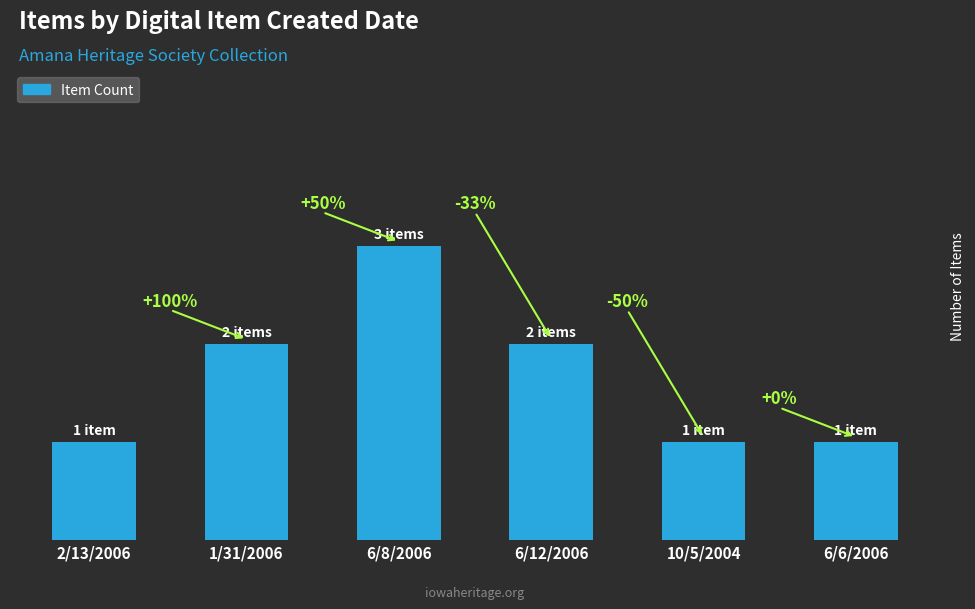

Does the chart contain any negative values?

No